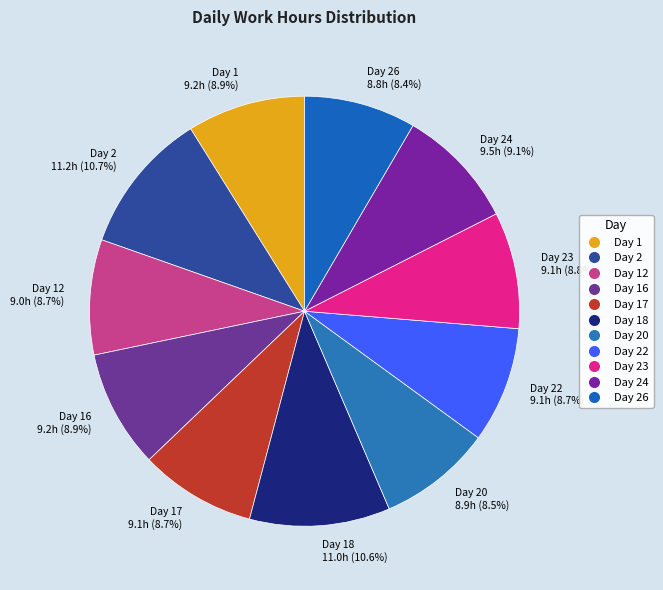

How many slices are in this pie chart?

11